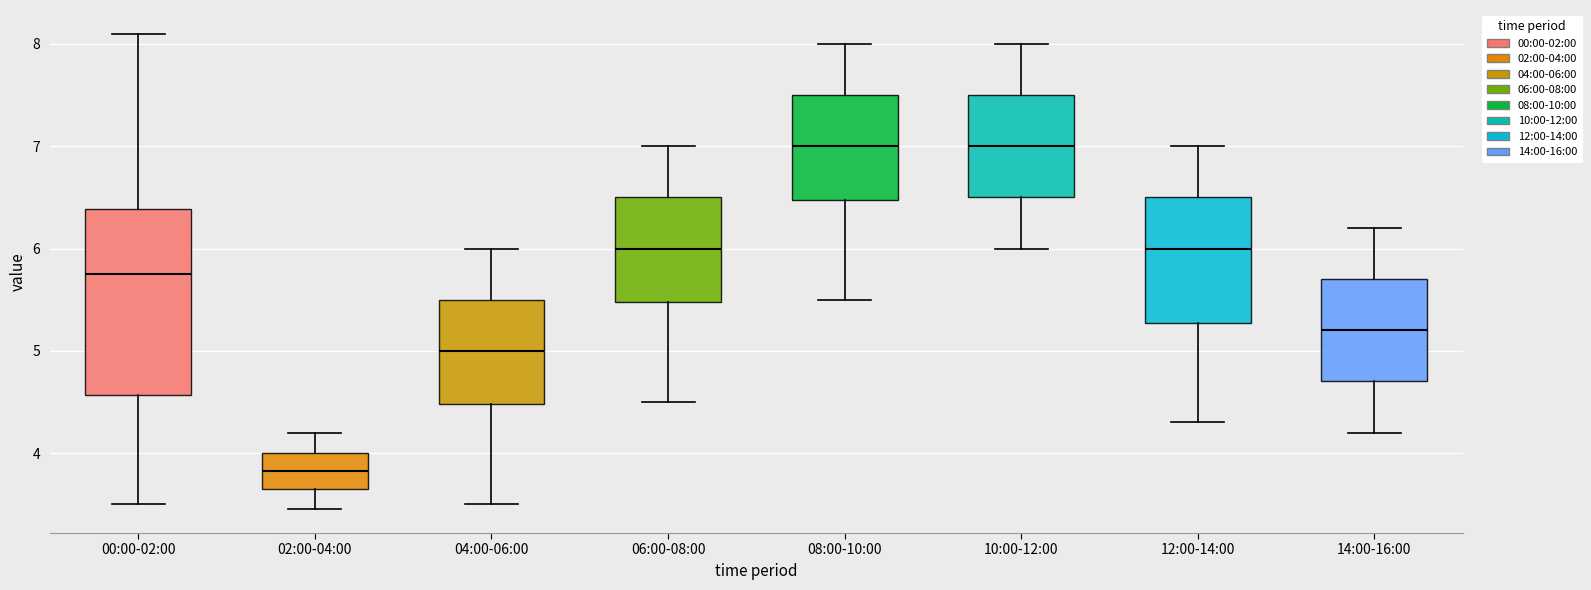

Which box is the tallest, from its lower edge to its upper edge?

00:00-02:00